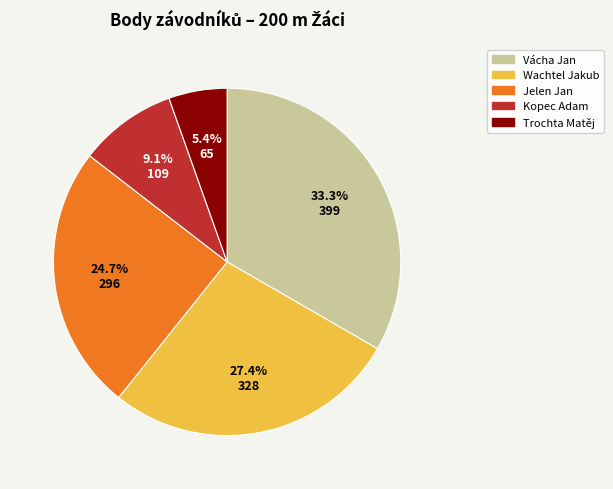

Count the number of slices in the pie.

5